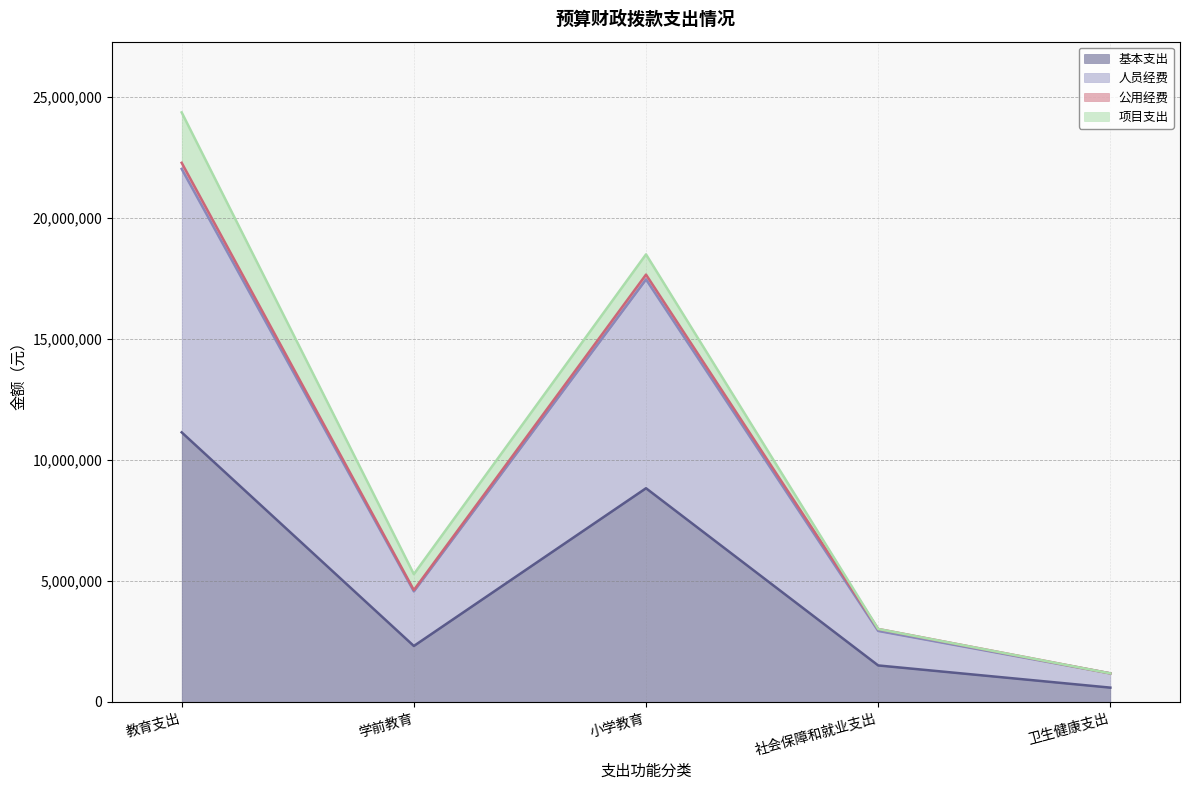

At which label does 基本支出 first exceed 2310700?

教育支出